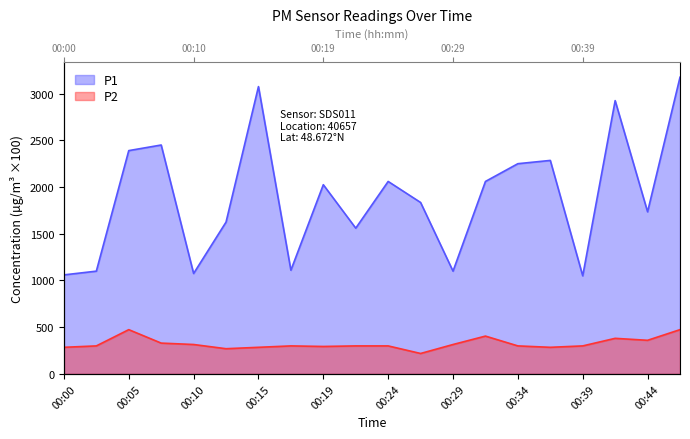

What is the total value across all series at 00:32?

2465